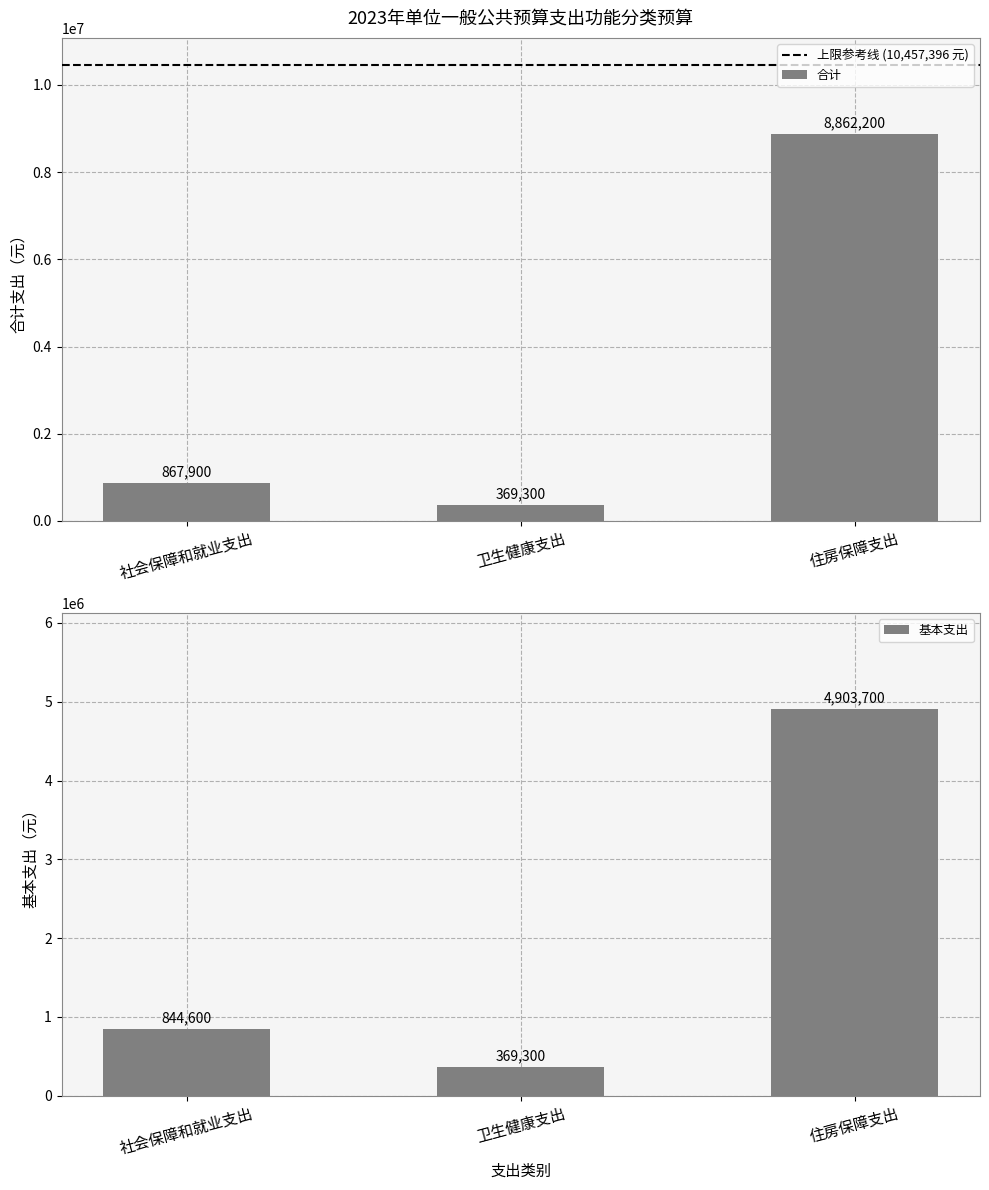

Rank the series at 社会保障和就业支出 from highest to lowest value.

合计, 基本支出